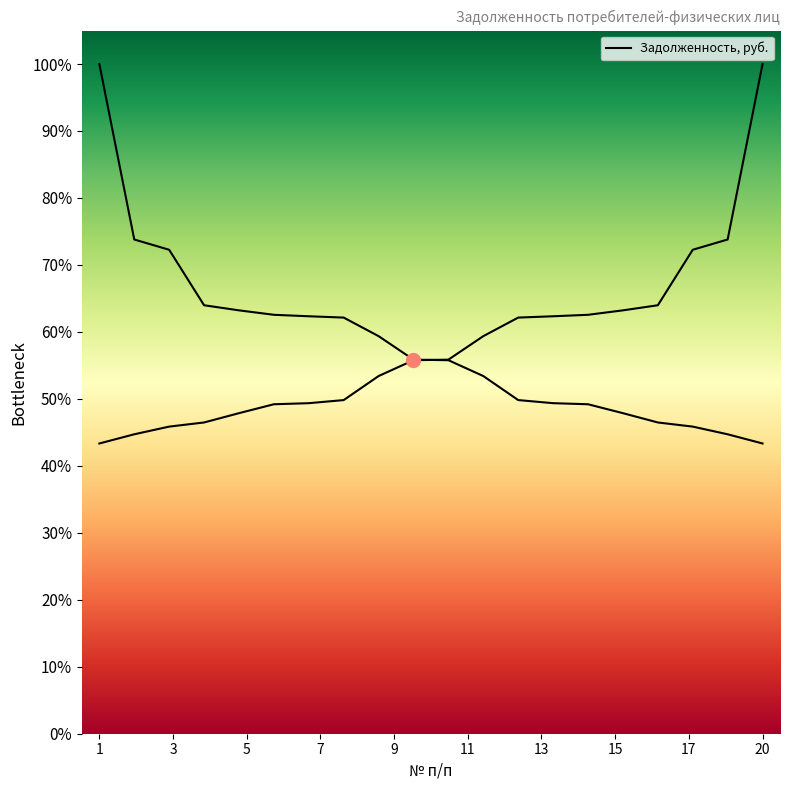

Reading right to left, what are all the values shown in this chart?

695108.5	717121.5	735500.2	745411.7	767692.4	789045.1	791629.3	799038.8	856602.5	894521.6	895857.4	952170.3	996621.6	999771.4	1003281.8	1013943.8	1026149.9	1159016.8	1183650.5	1603876.7